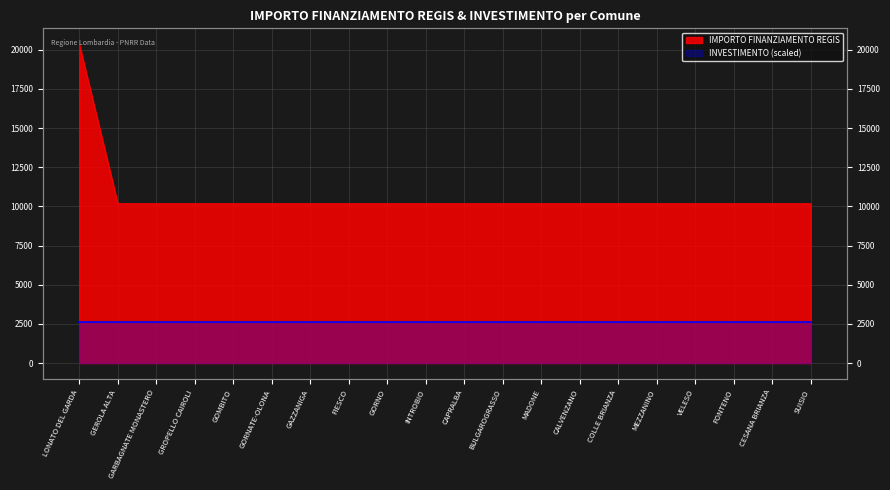

What value does the data have at LONATO DEL GARDA?

20344